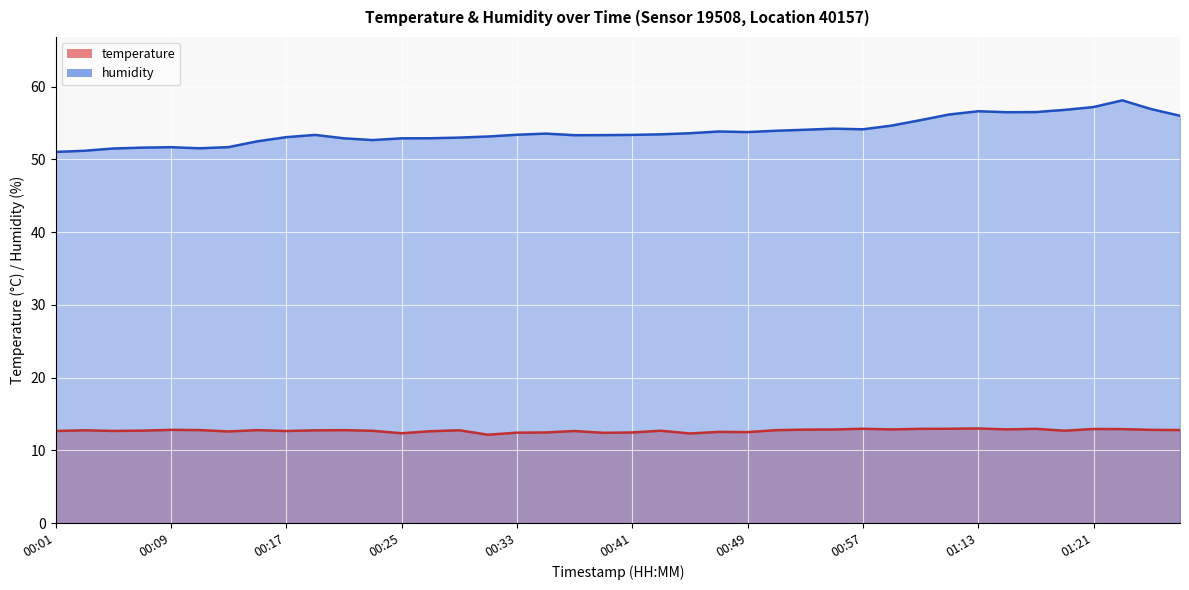

How many data points does each series have?

40